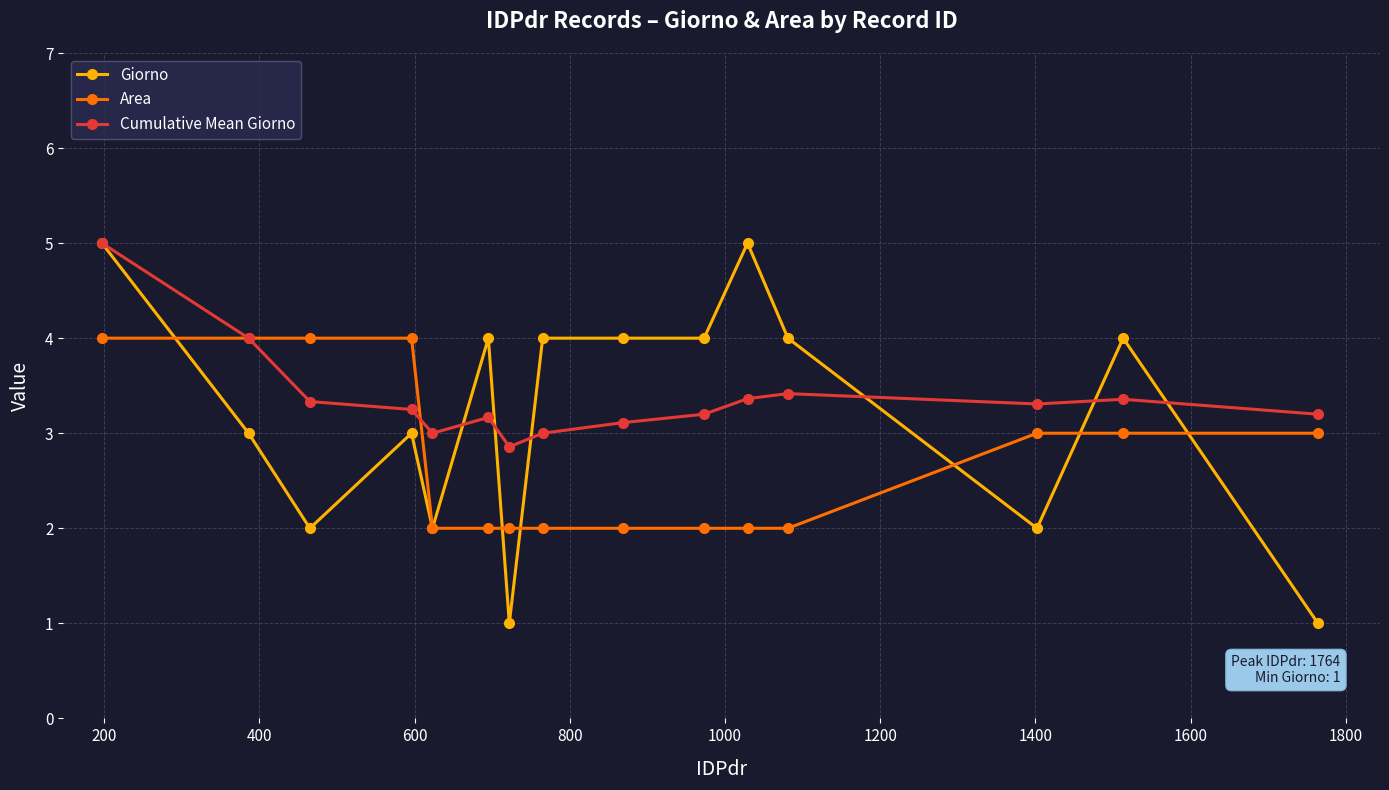

What is the lowest value of the Giorno series?

1.0